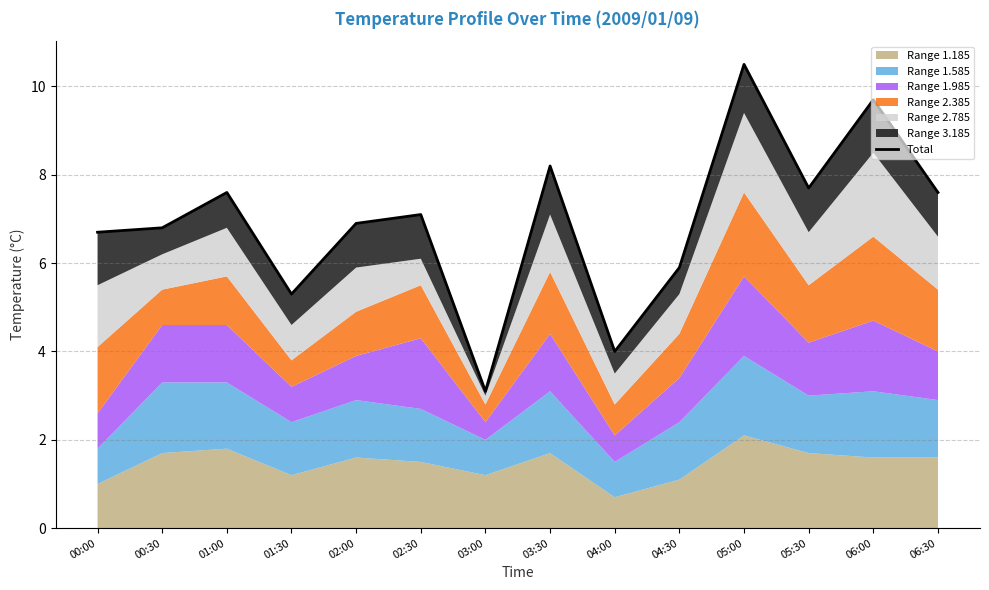

Reading left to right, what are all the values shown in this chart?

6.7	6.8	7.6	5.3	6.9	7.1	3.1	8.2	4.0	5.9	10.5	7.7	9.7	7.6